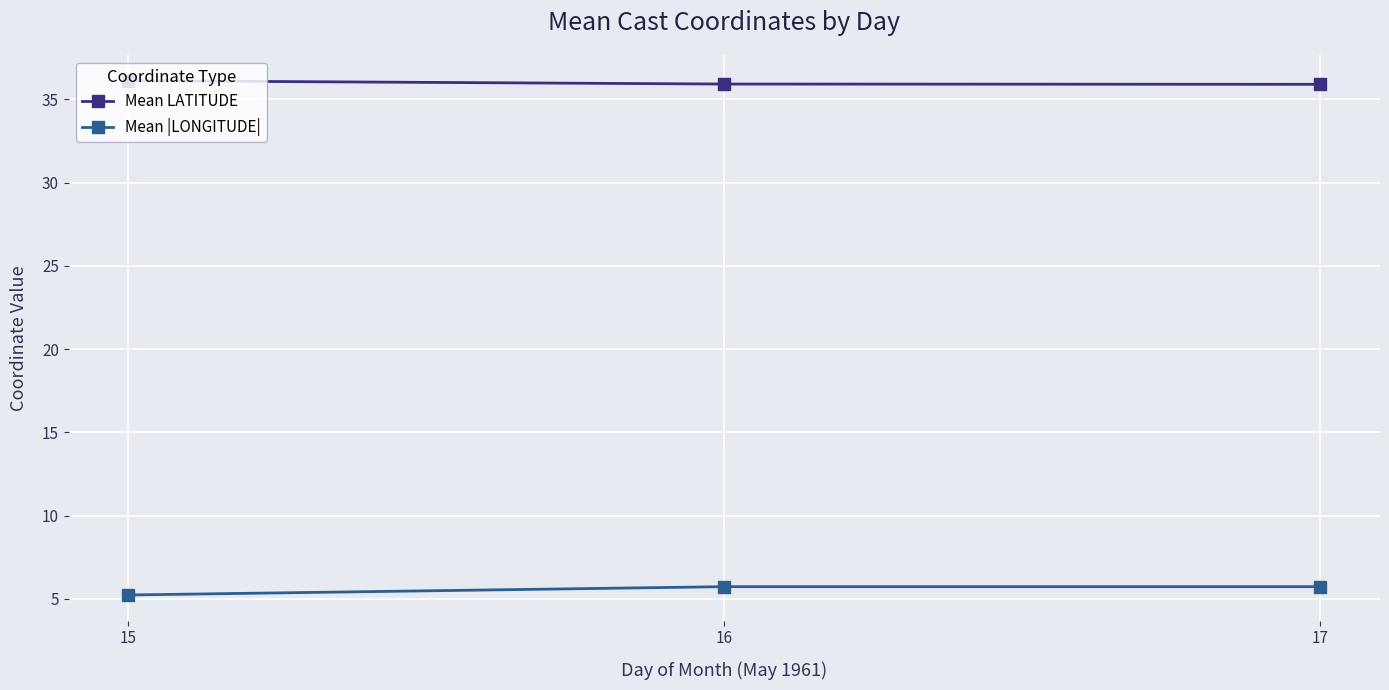

What is the difference between the highest and lowest values at 17?

30.2